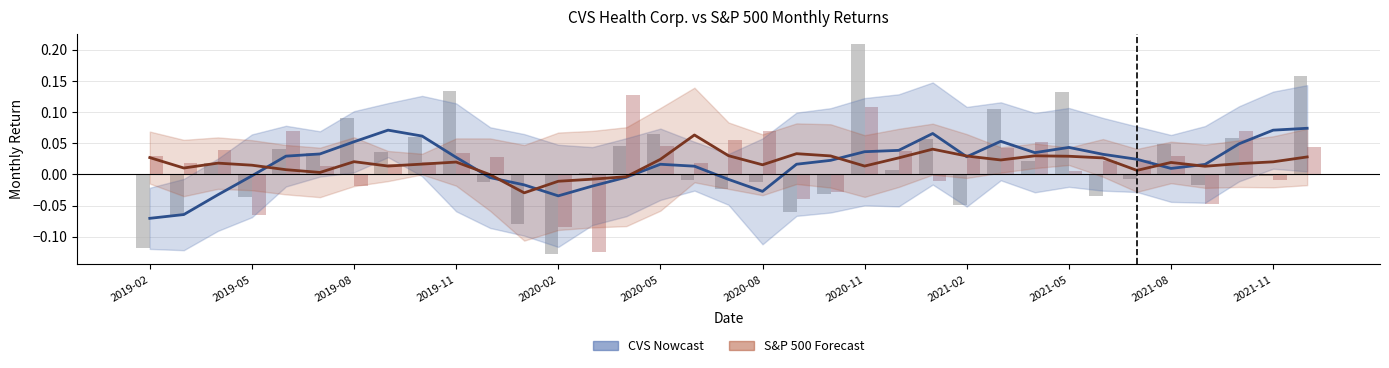

How many categories are shown in the chart?

35